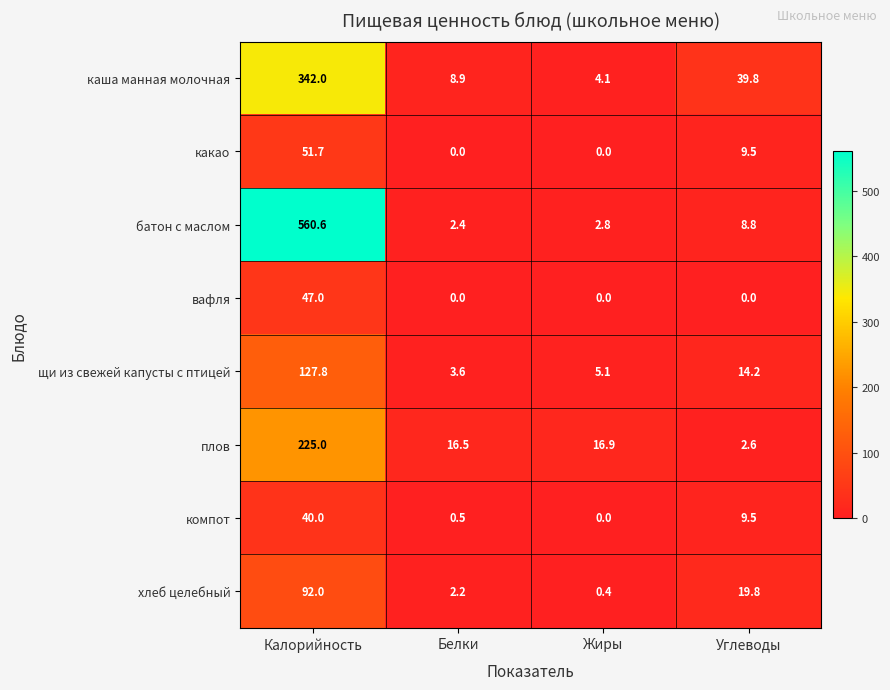

What is the spread (max minus min) of values at Углеводы?

39.8